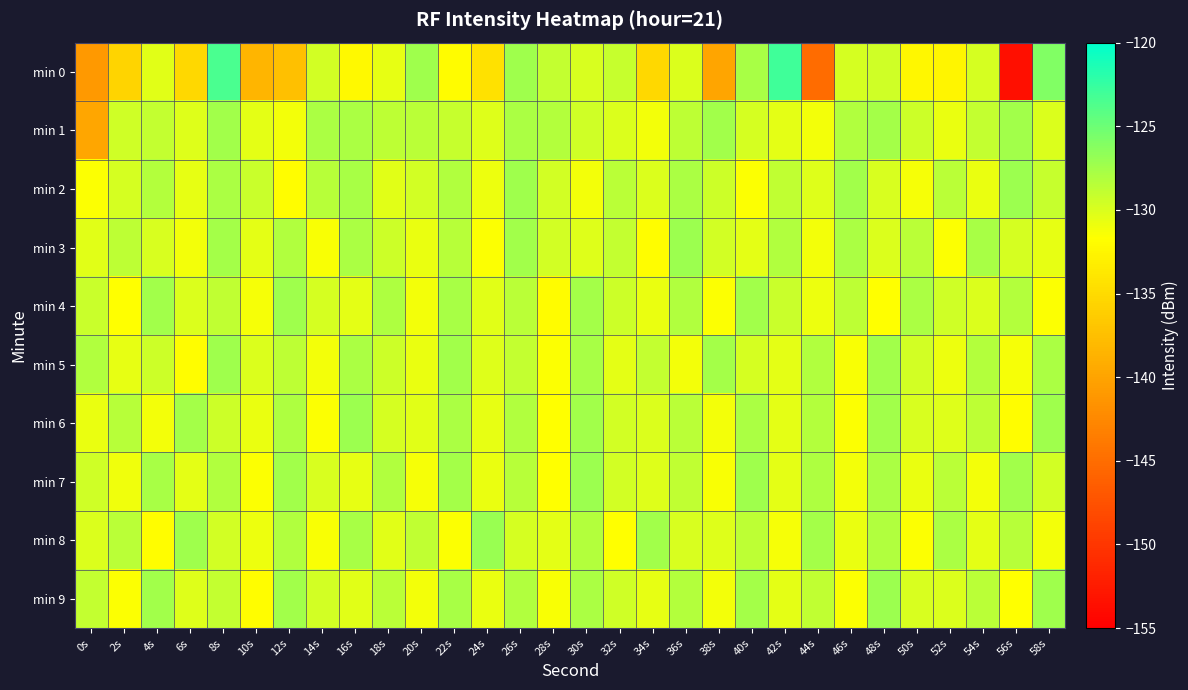

How many data points does each series have?

30